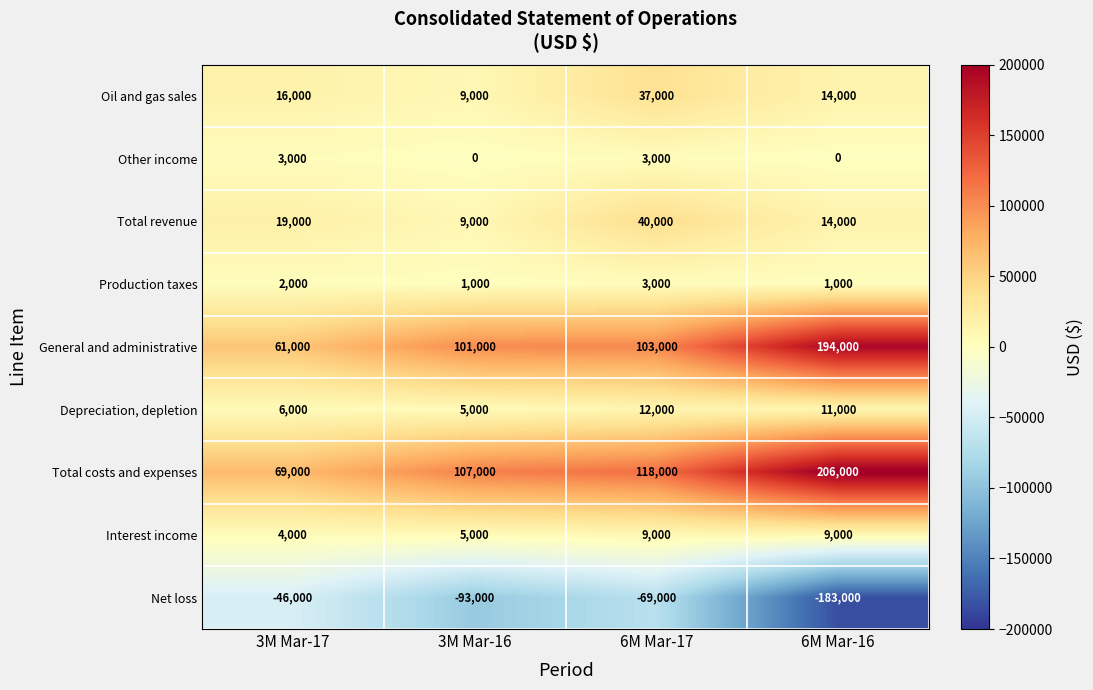

How many series are shown in this chart?

9